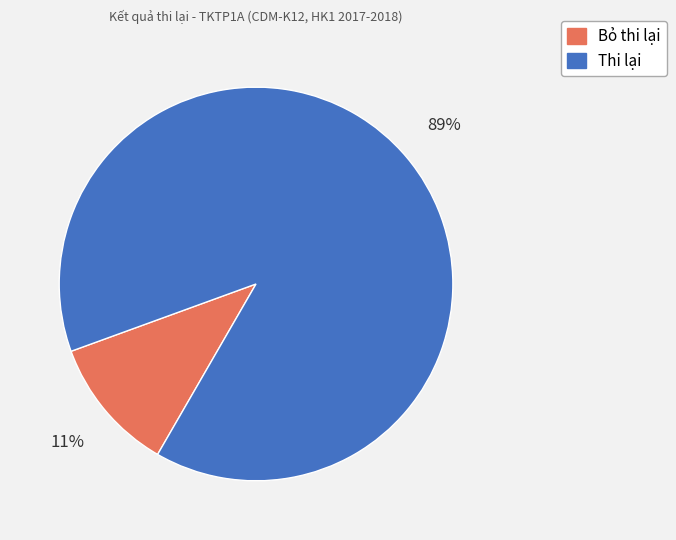

Rank the categories by value from lowest to highest.

Bỏ thi lại, Thi lại